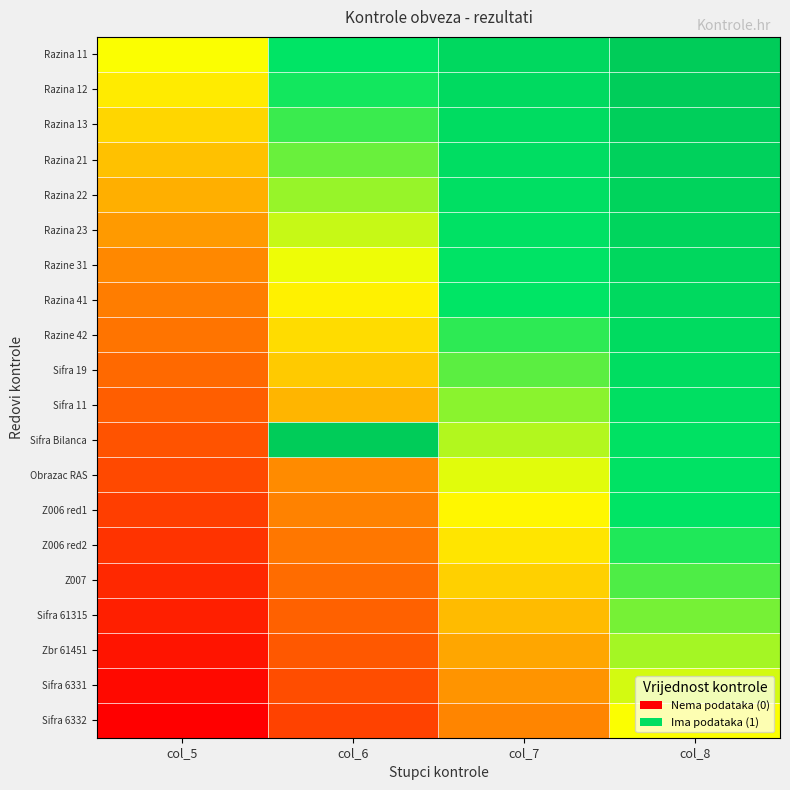

Which category has the lowest value across all series?

col_5